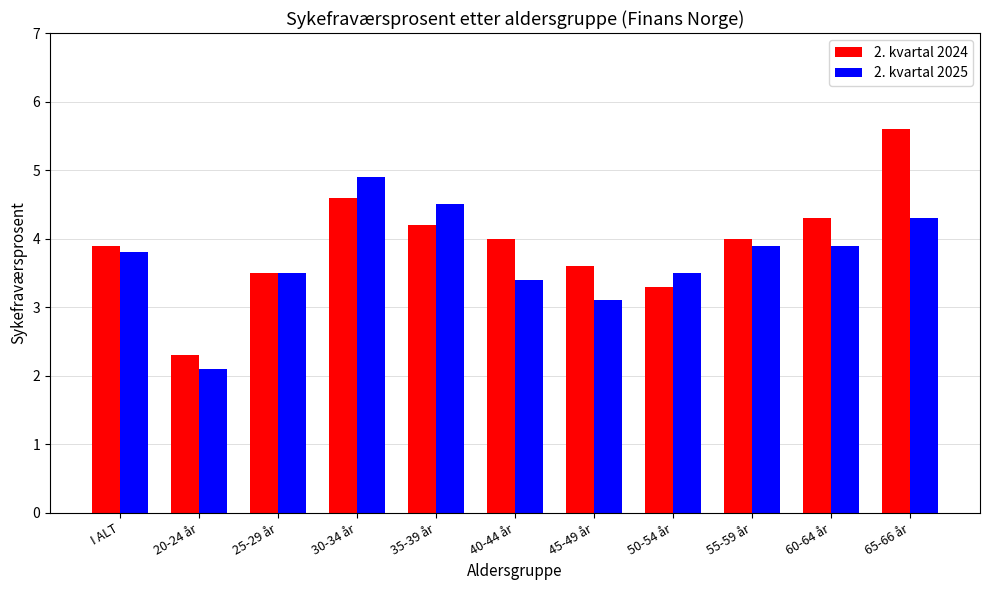

How many data points in 2. kvartal 2025 are less than 3?

1